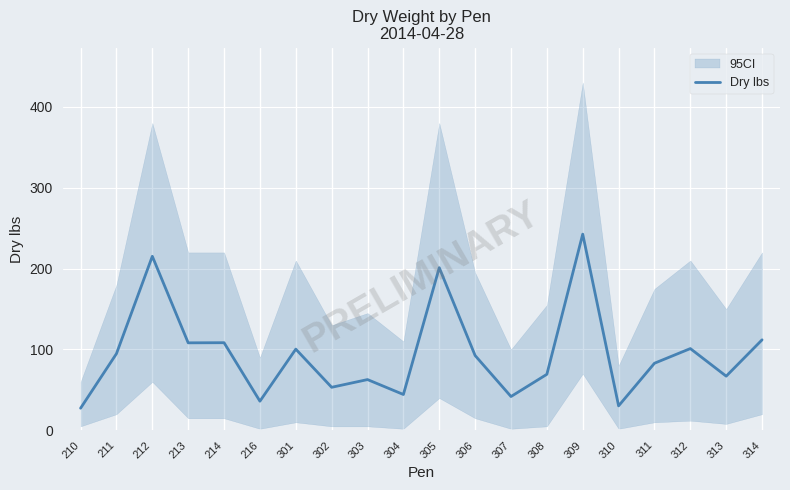

Count the number of categories in the chart.

20